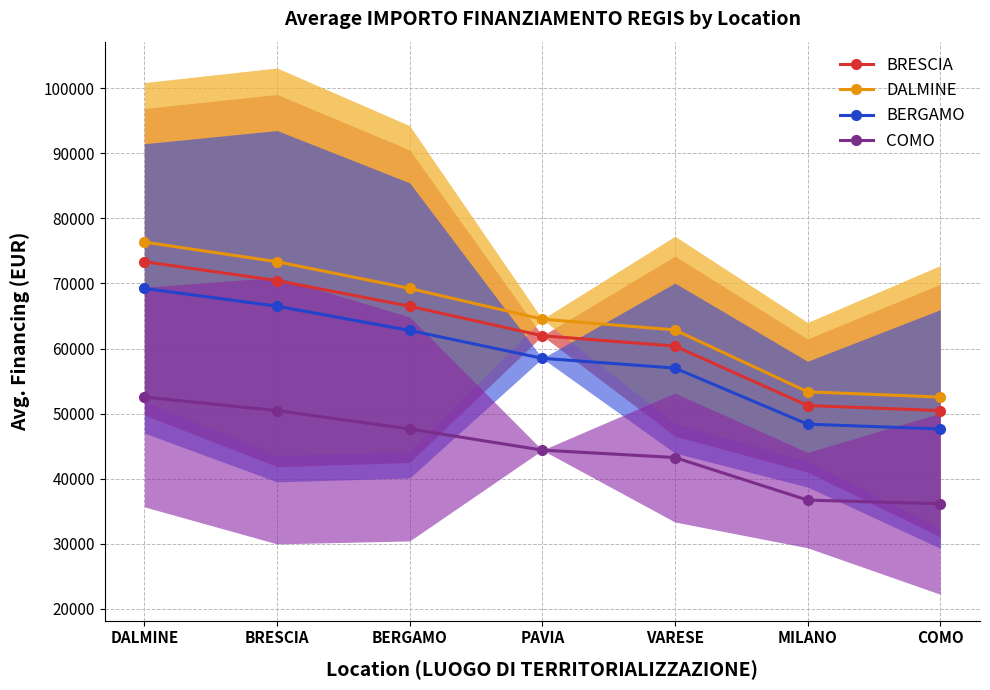

True or false: BERGAMO has a value of 85409.0 at BERGAMO.

False